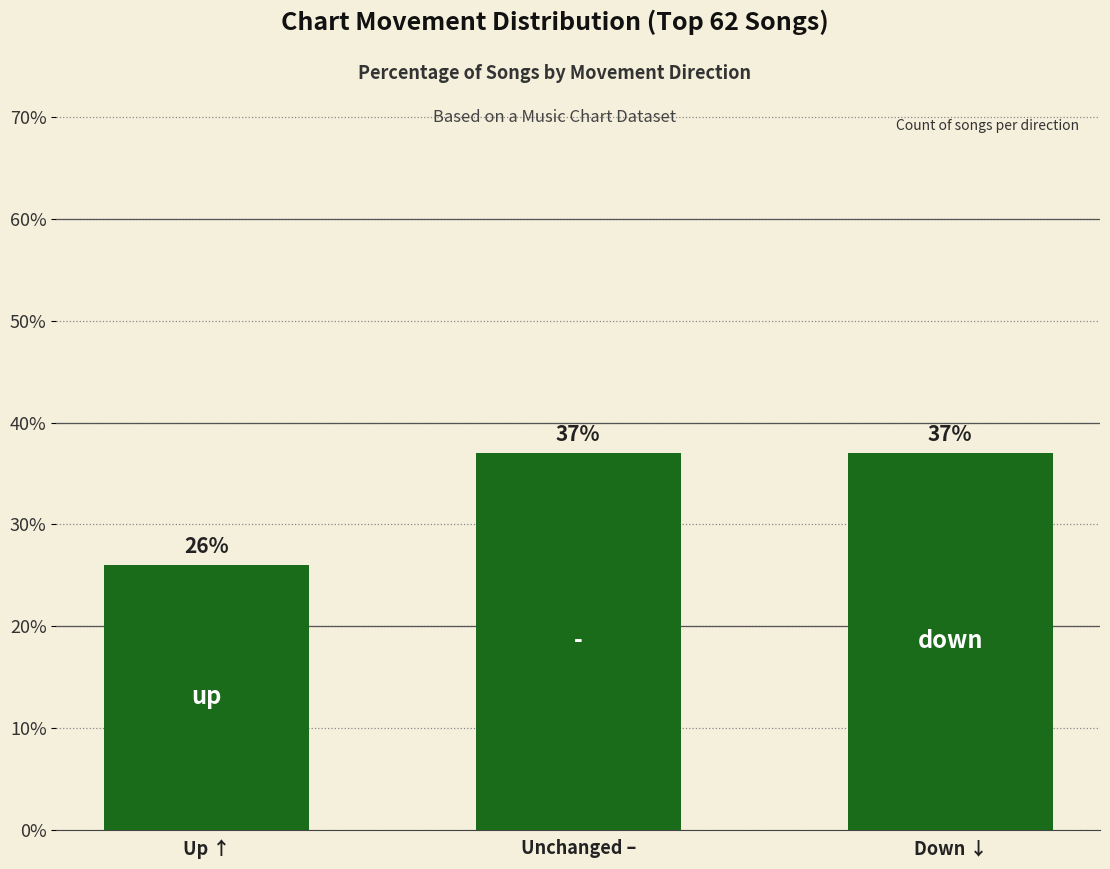

How many values are between 26 and 37?

3